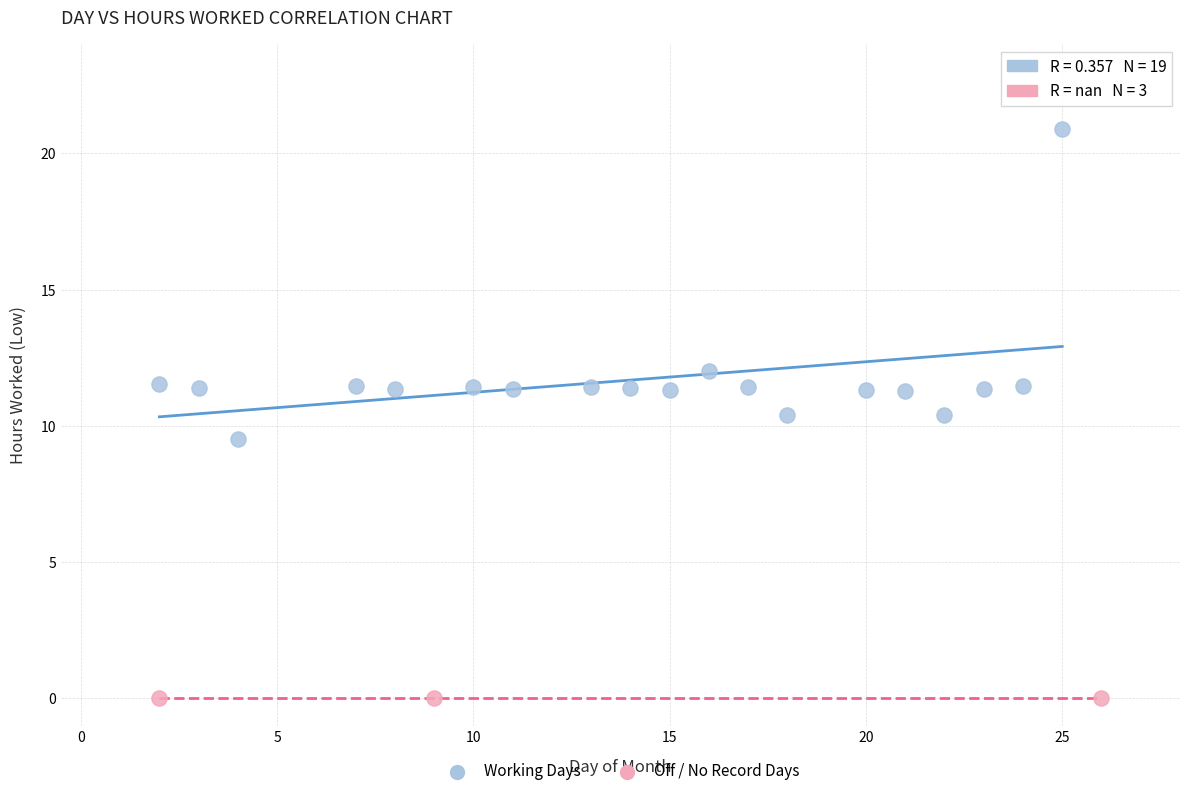

Which series reaches the maximum Y coordinate?

Working Days